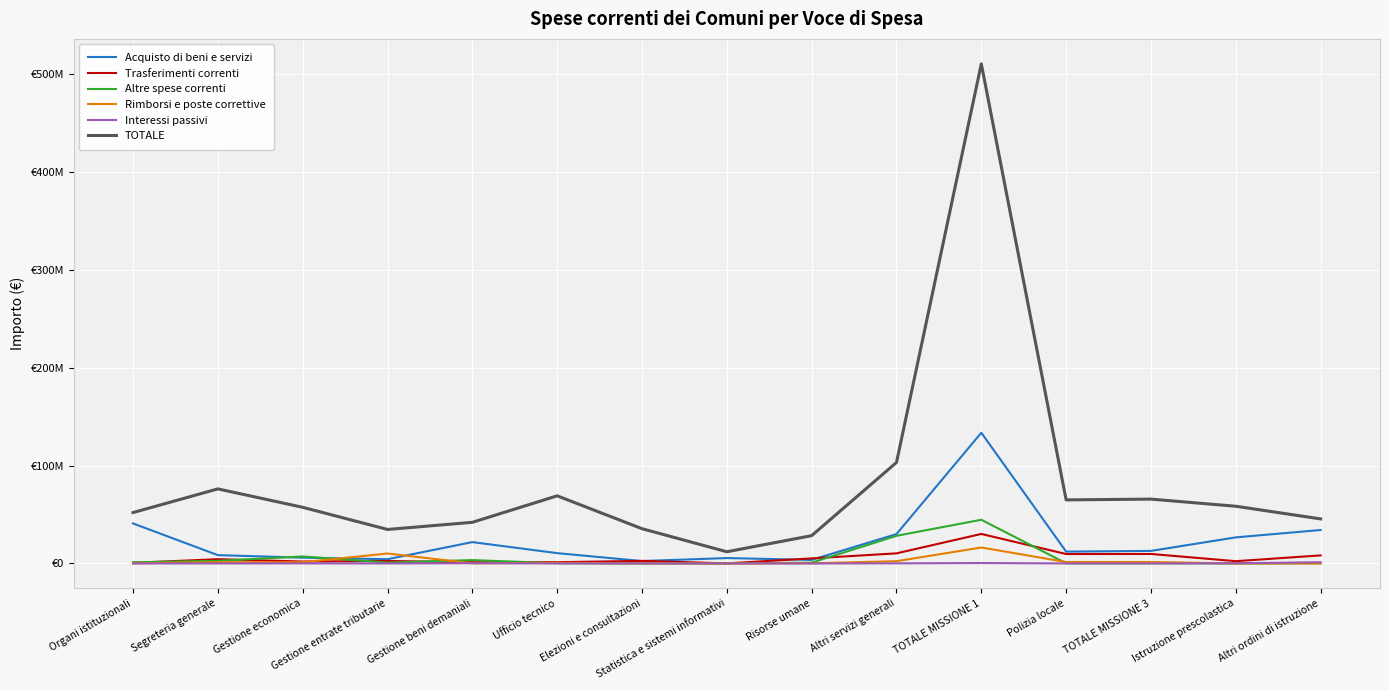

At how many categories does at least one series exceed 458631785?

1